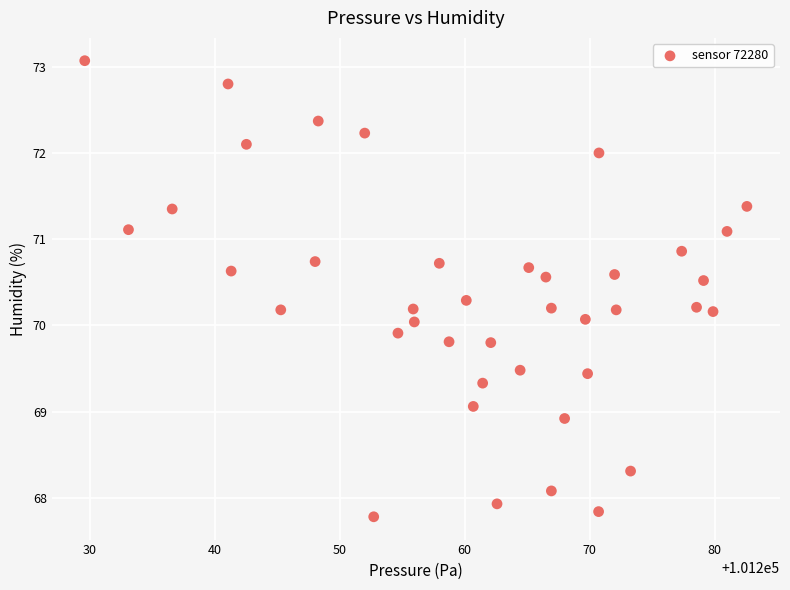

What is the range of X values (max minus min)?

53.0